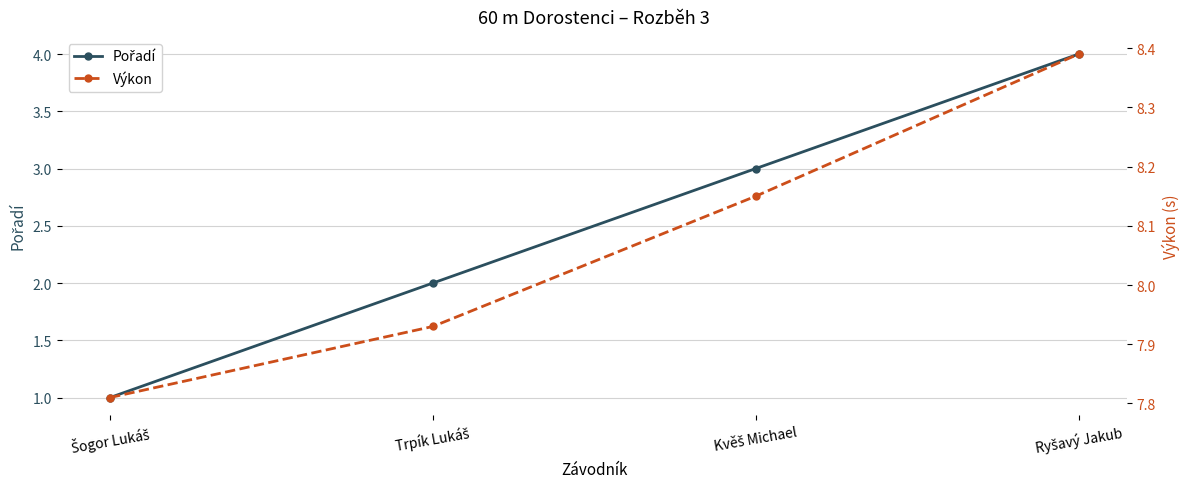

How many lines are shown in the chart?

2